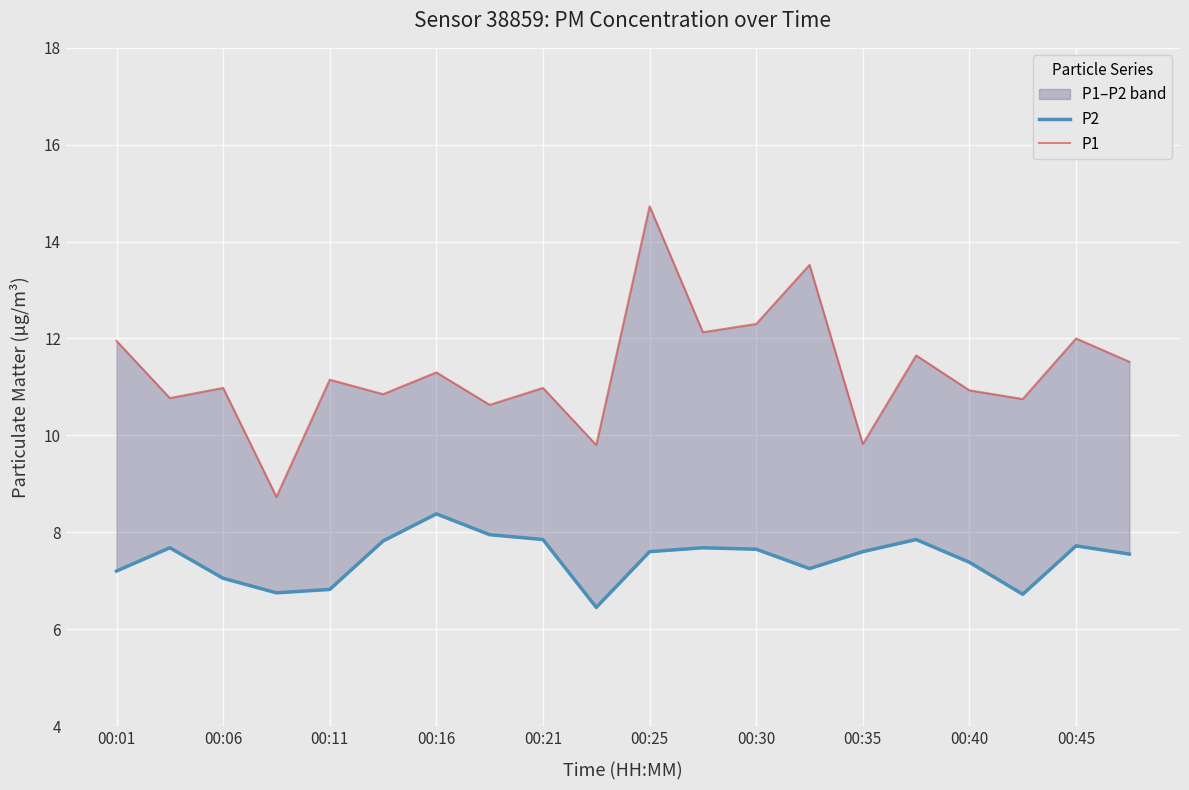

How many interior local peaks does the P1 series have?

8